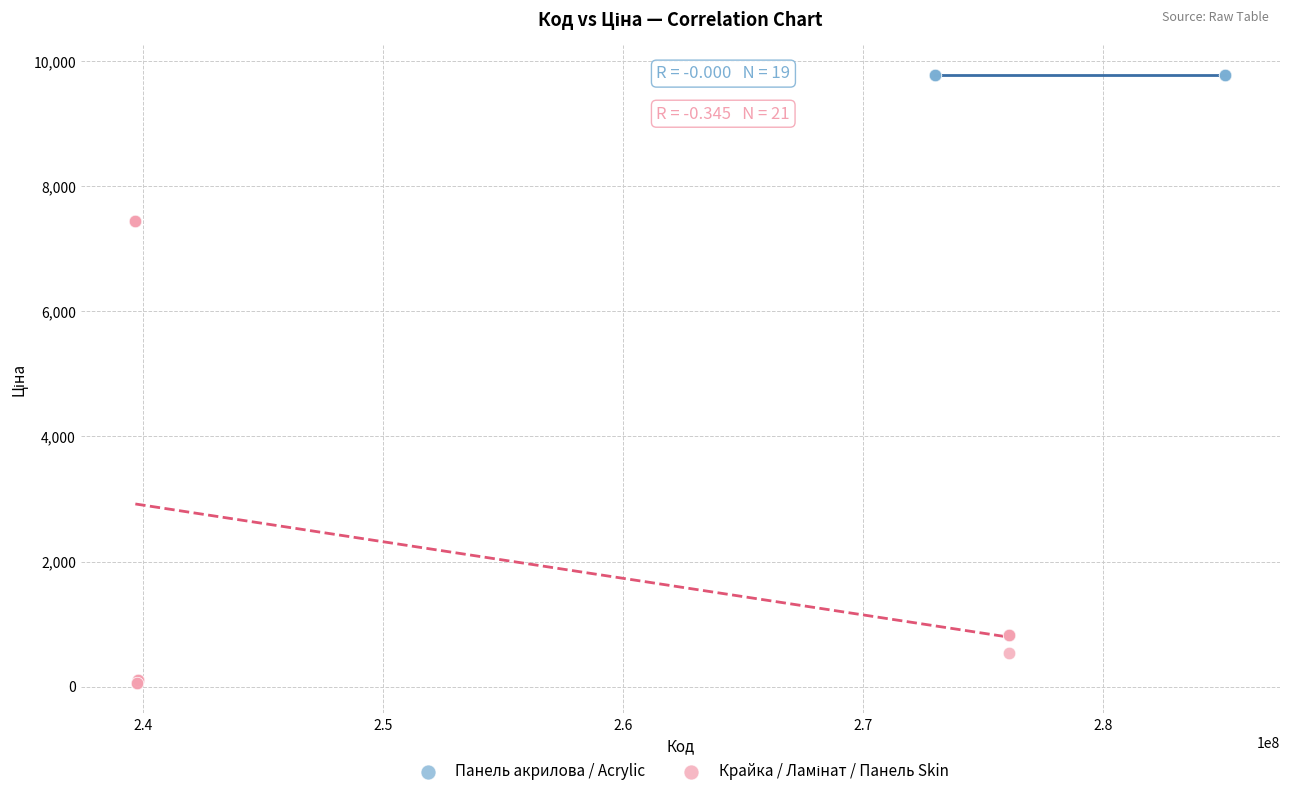

Which series reaches the maximum Y coordinate?

Панель акрилова / Acrylic